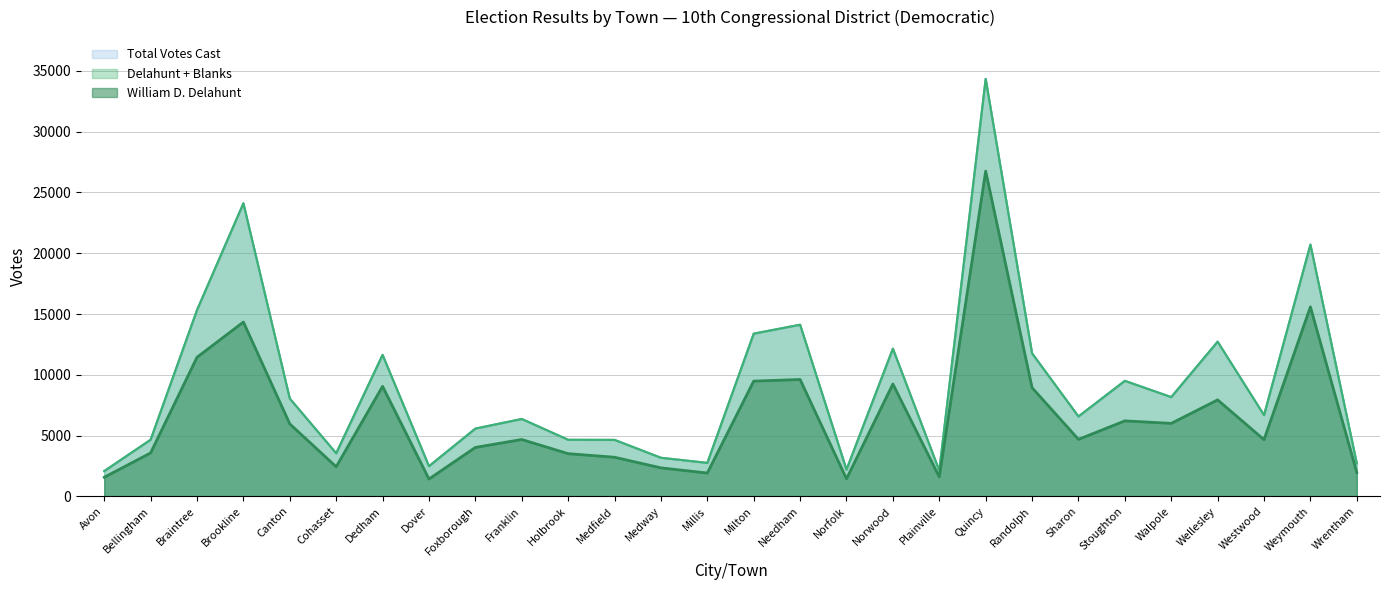

What is the difference between the highest and lowest values at Needham?

4510